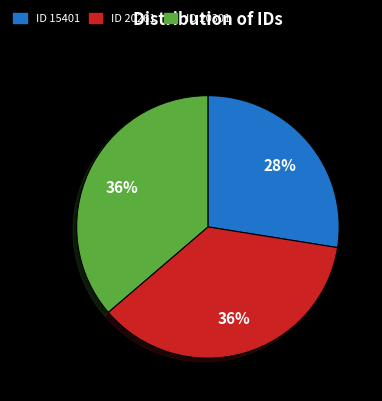

Is the sum of ID 20261 and ID 15401 greater than half?

Yes